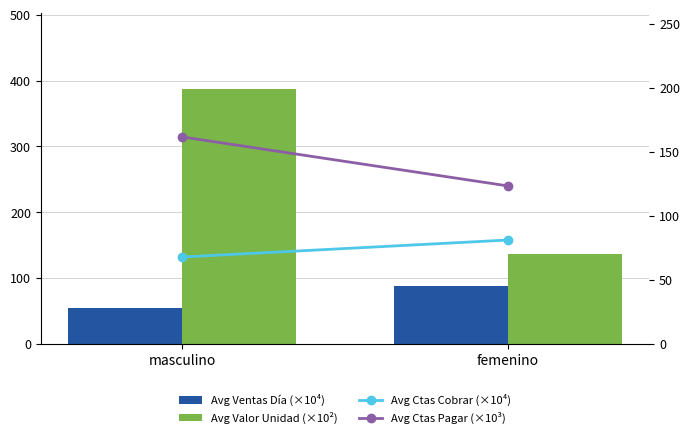

What is the average value of the Avg Valor Unidad (×10²) series?

261.6